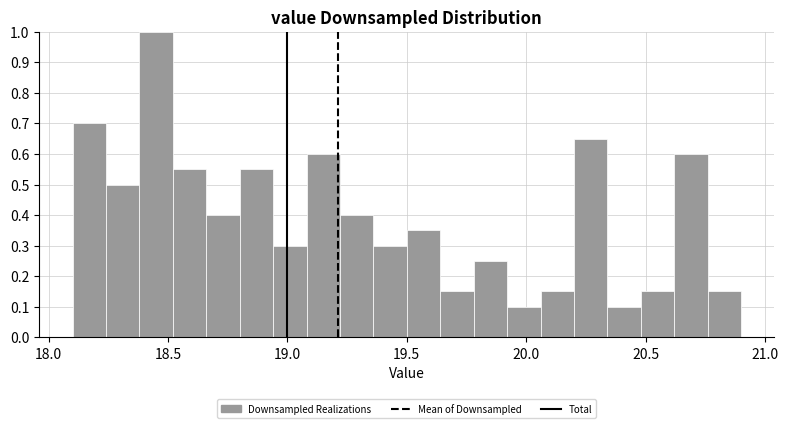

Read against the x-axis, roughly where is the centre of the tallest bar?

18.45